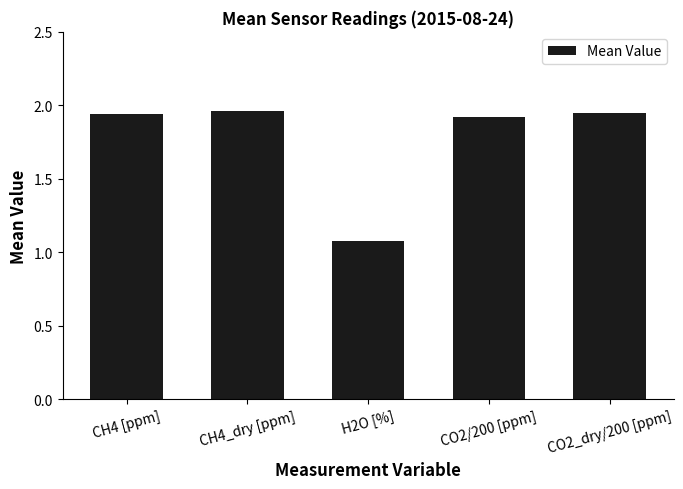

What is the label of the 3rd bar from the right?

H2O [%]